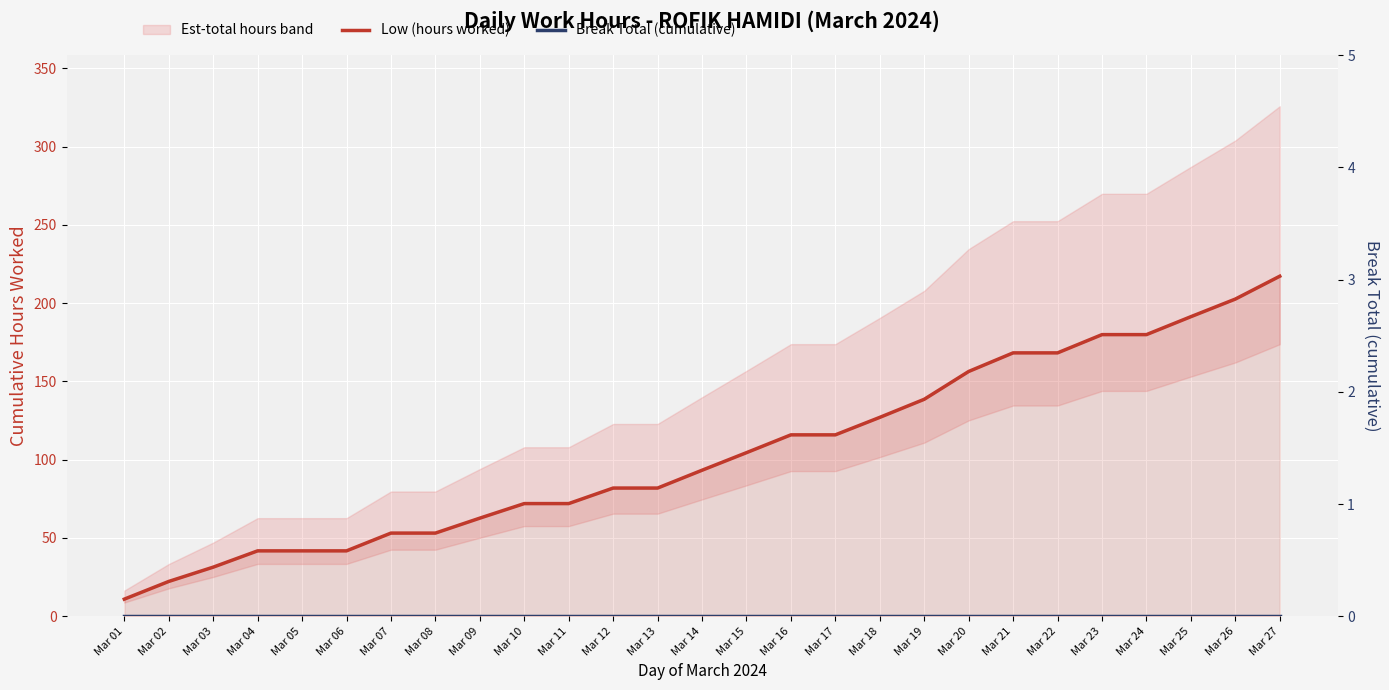

How many data points in Low (hours worked) are less than 93?

13